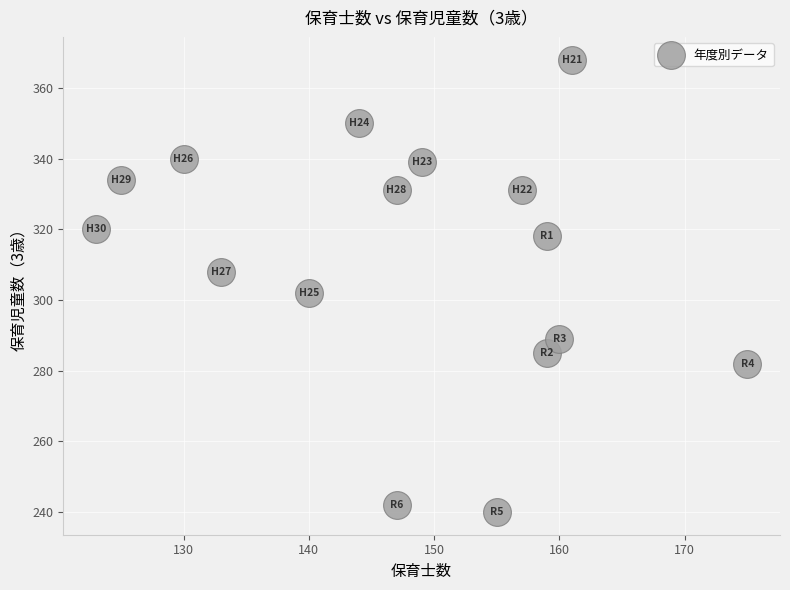

What Y value in the scatter plot is closest to 304?

302